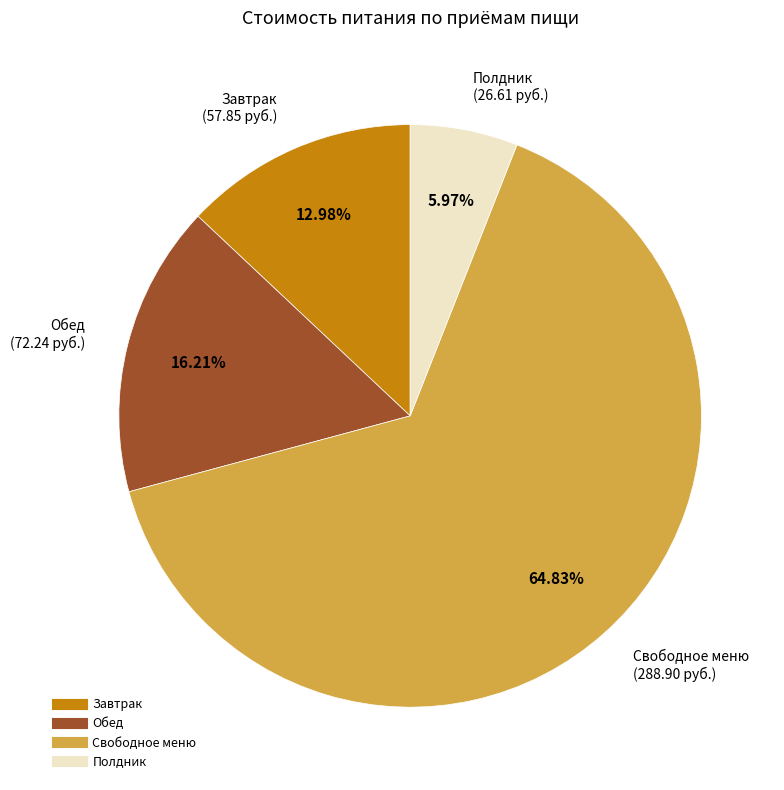

Which has a higher value, Полдник or Свободное меню?

Свободное меню